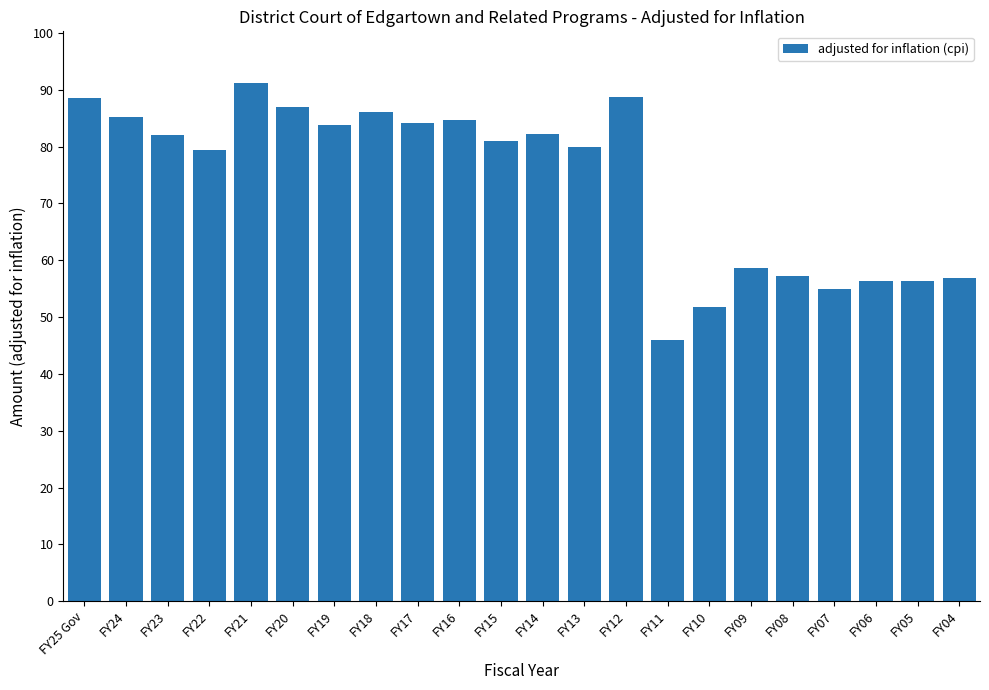

Rank the categories by value from highest to lowest.

FY21, FY12, FY25 Gov, FY20, FY18, FY24, FY16, FY17, FY19, FY14, FY23, FY15, FY13, FY22, FY09, FY08, FY04, FY05, FY06, FY07, FY10, FY11